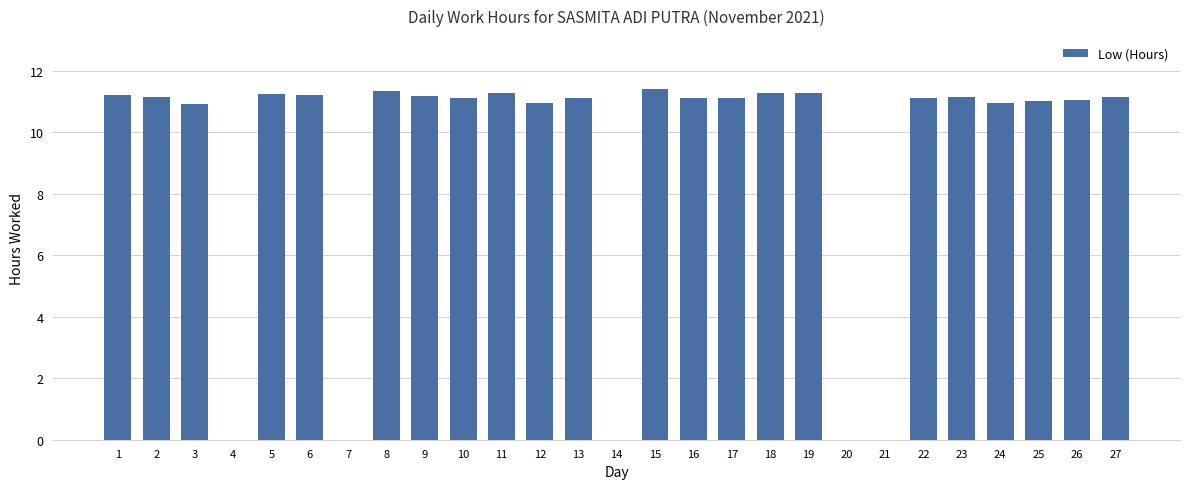

The value at 18 is 3.6. True or false?

False